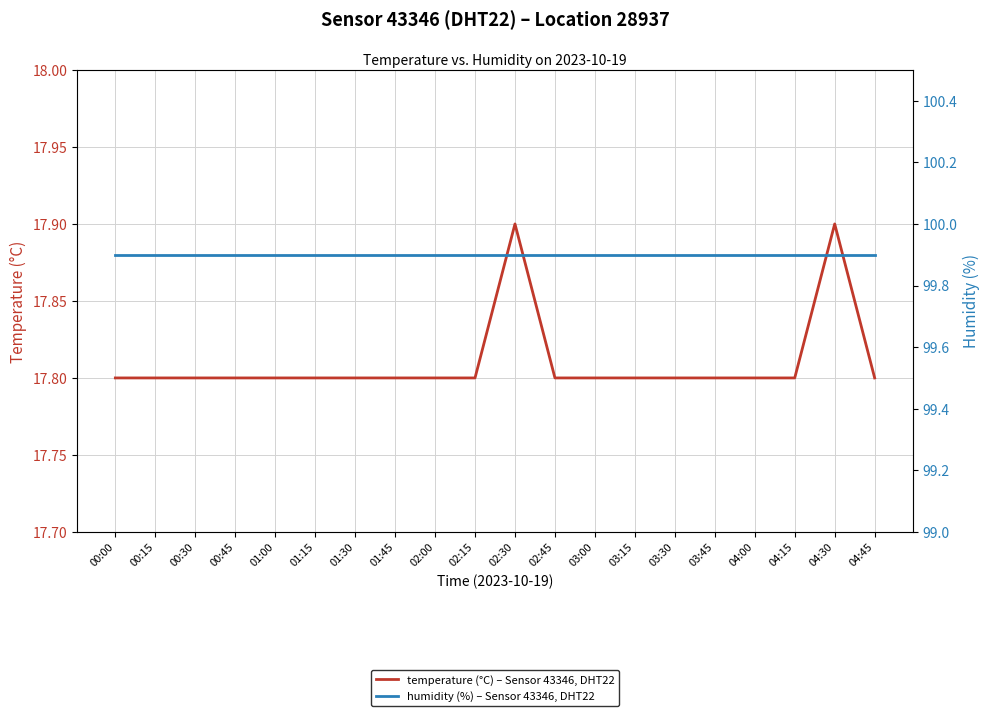

Reading left to right, extract all data points from this chart.

temperature (°C) – Sensor 43346, DHT22: 17.8	17.8	17.8	17.8	17.8	17.8	17.8	17.8	17.8	17.8	17.9	17.8	17.8	17.8	17.8	17.8	17.8	17.8	17.9	17.8
humidity (%) – Sensor 43346, DHT22: 99.9	99.9	99.9	99.9	99.9	99.9	99.9	99.9	99.9	99.9	99.9	99.9	99.9	99.9	99.9	99.9	99.9	99.9	99.9	99.9